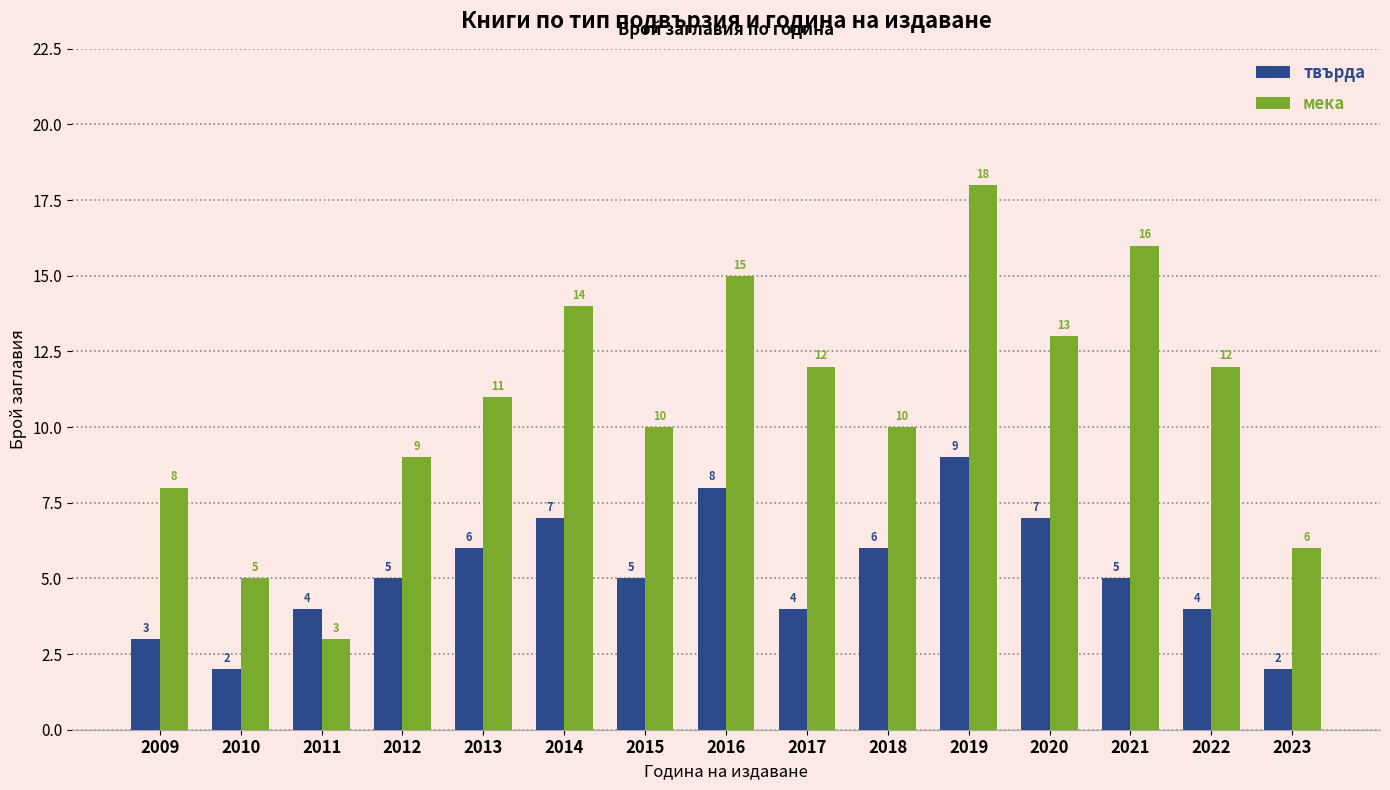

What is the value of the мека bar at the 1st from the left?

8